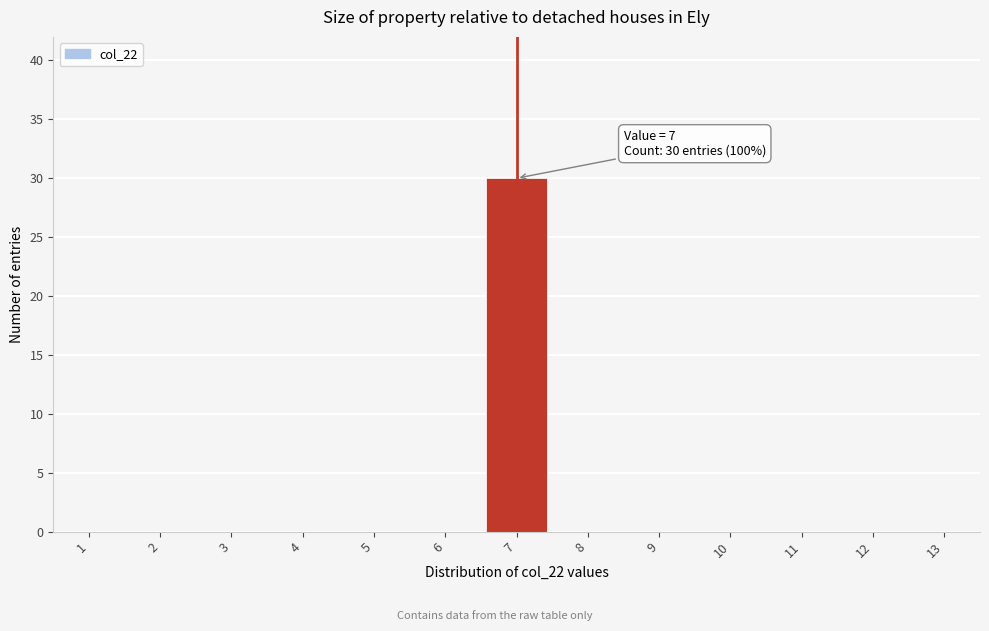

Reading right to left, extract all data points from this chart.

13=0	12=0	11=0	10=0	9=0	8=0	7=30	6=0	5=0	4=0	3=0	2=0	1=0